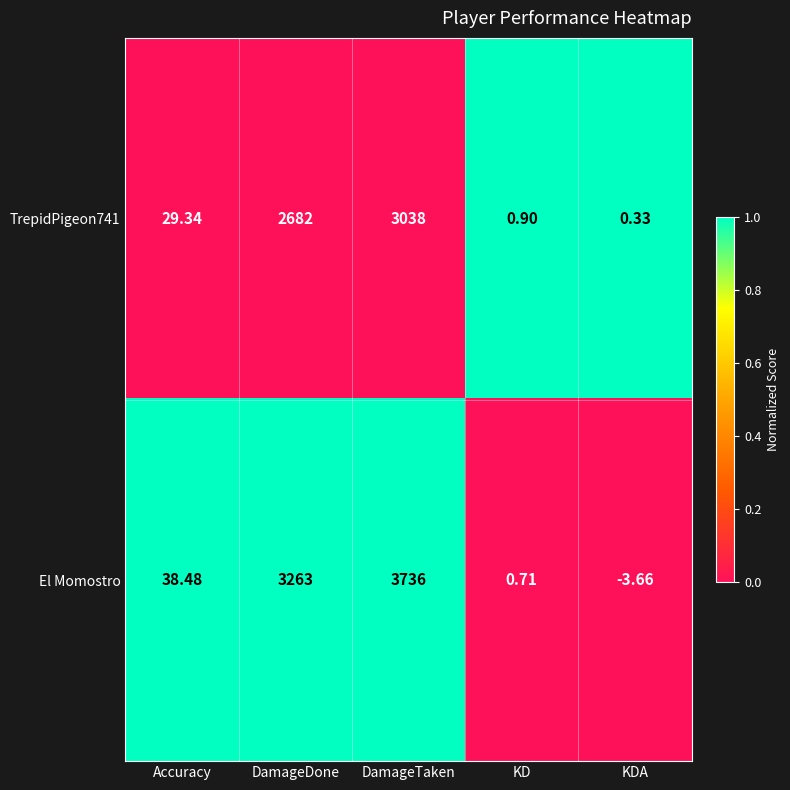

At how many categories does at least one series exceed 0?

5